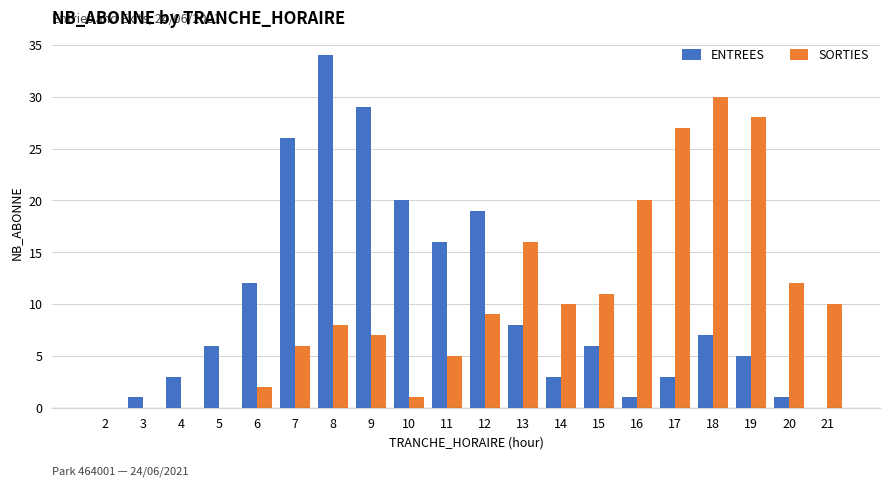

Which series has the largest range (max minus min)?

ENTREES